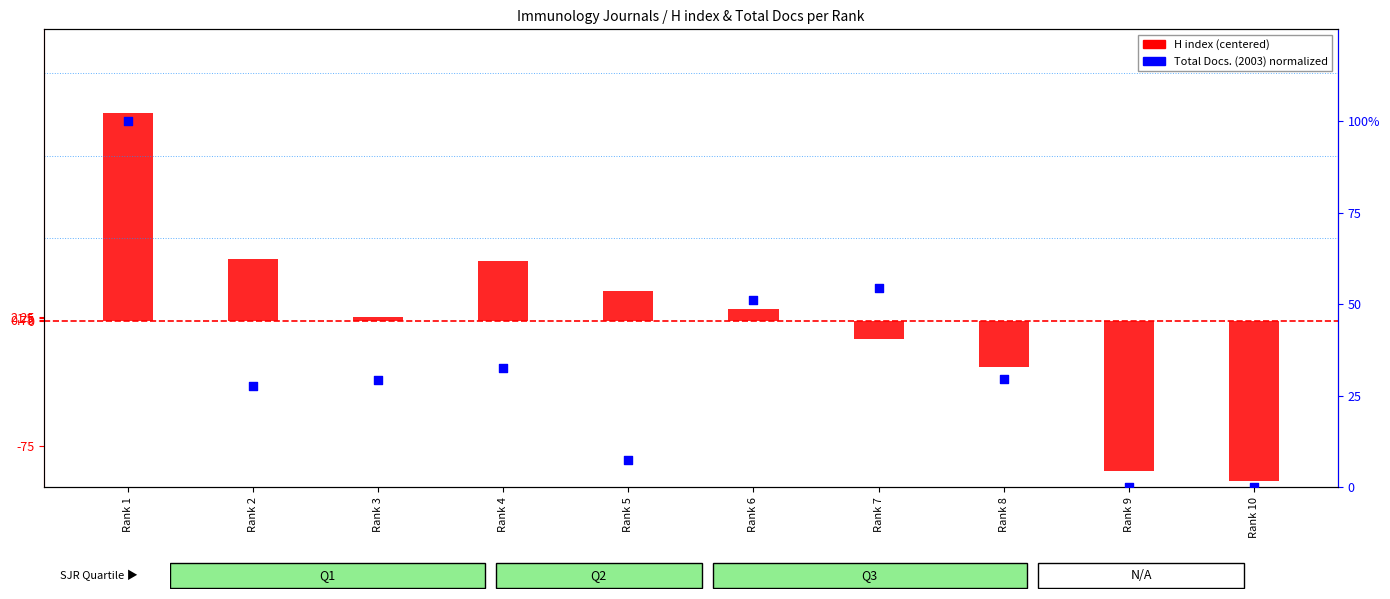

Is the value of H index (centered) at Rank 7 greater than the value of Total Docs. (2003) normalized at Rank 5?

No